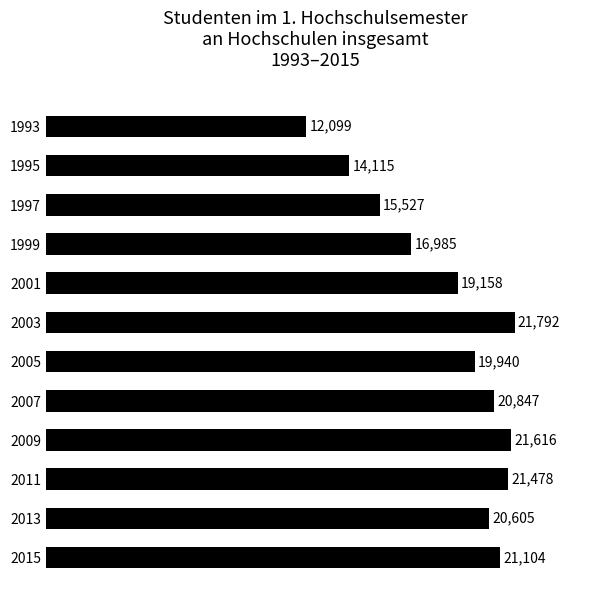

What is the difference between the values at 1999 and 1993?

4886